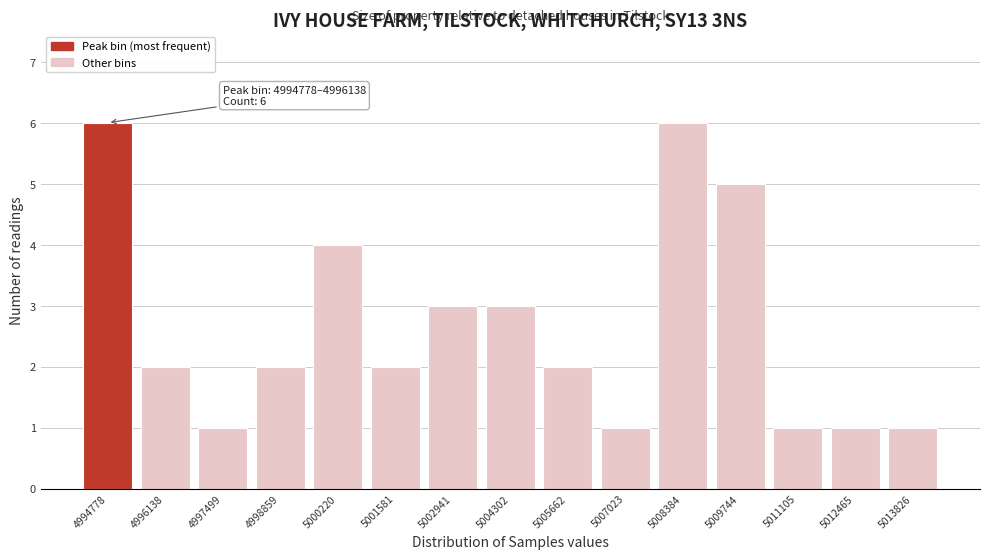

Reading left to right, what are all the values shown in this chart?

4994778=6	4996138=2	4997499=1	4998859=2	5000220=4	5001581=2	5002941=3	5004302=3	5005662=2	5007023=1	5008384=6	5009744=5	5011105=1	5012465=1	5013826=1